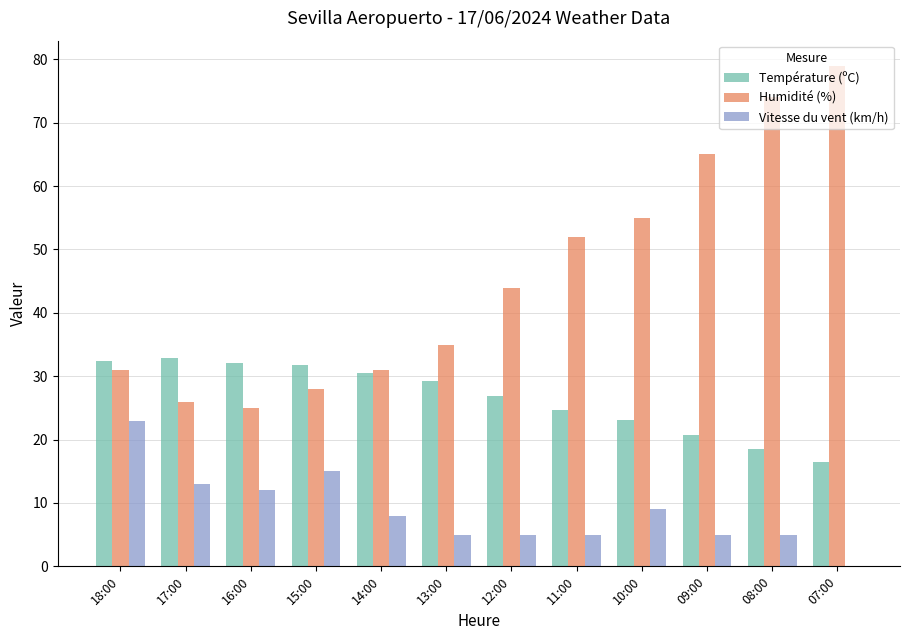

Is the value of Température (ºC) at 18:00 greater than the value of Humidité (%) at 14:00?

Yes